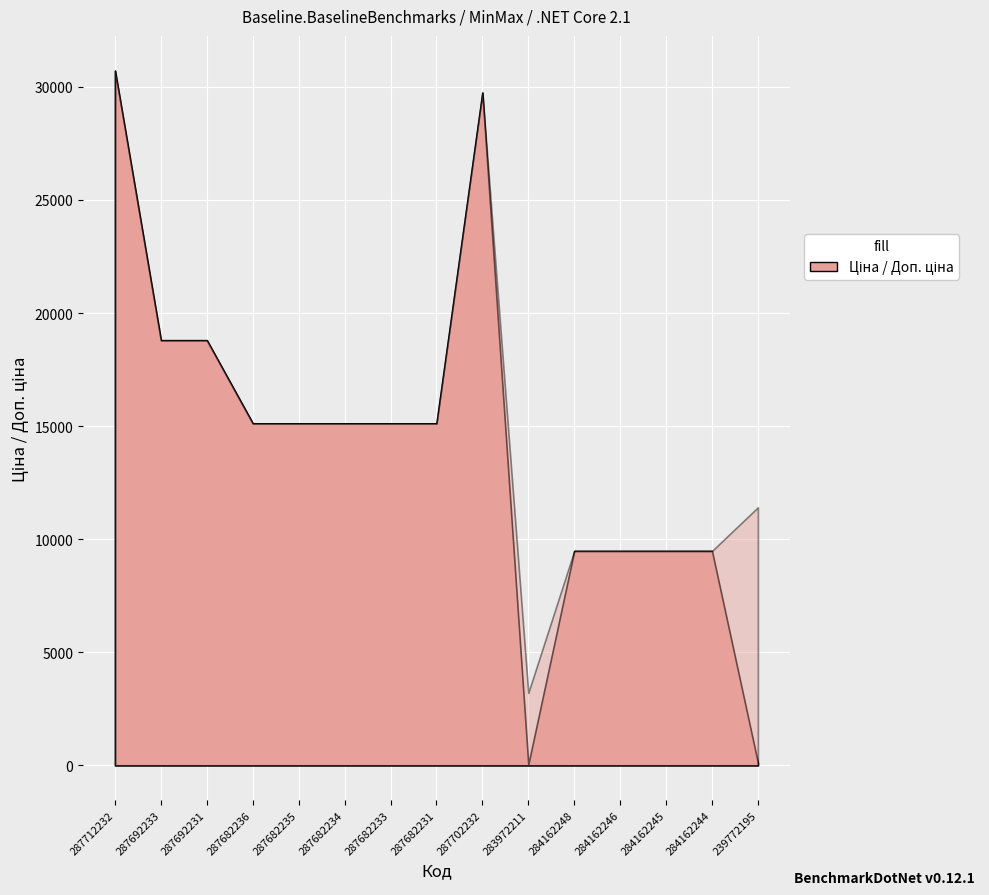

Reading left to right, what are all the values shown in this chart?

Ціна: 287712232=30717.1	287692233=18796.8	287692231=18796.8	287682236=15120.0	287682235=15120.0	287682234=15120.0	287682233=15120.0	287682231=15120.0	287702232=29747.2	283972211=32.0	284162248=9480.1	284162246=9480.1	284162245=9480.1	284162244=9480.1	239772195=114.1
Доп. ціна: 287712232=30717.1	287692233=18796.8	287692231=18796.8	287682236=15120.0	287682235=15120.0	287682234=15120.0	287682233=15120.0	287682231=15120.0	287702232=29747.2	283972211=3205.0	284162248=9480.1	284162246=9480.1	284162245=9480.1	284162244=9480.1	239772195=11410.0